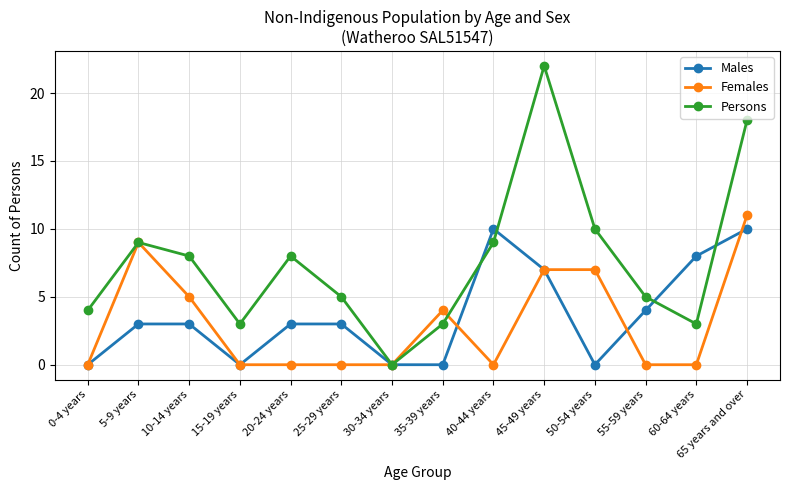

At which label is Females closest to 5?

10-14 years